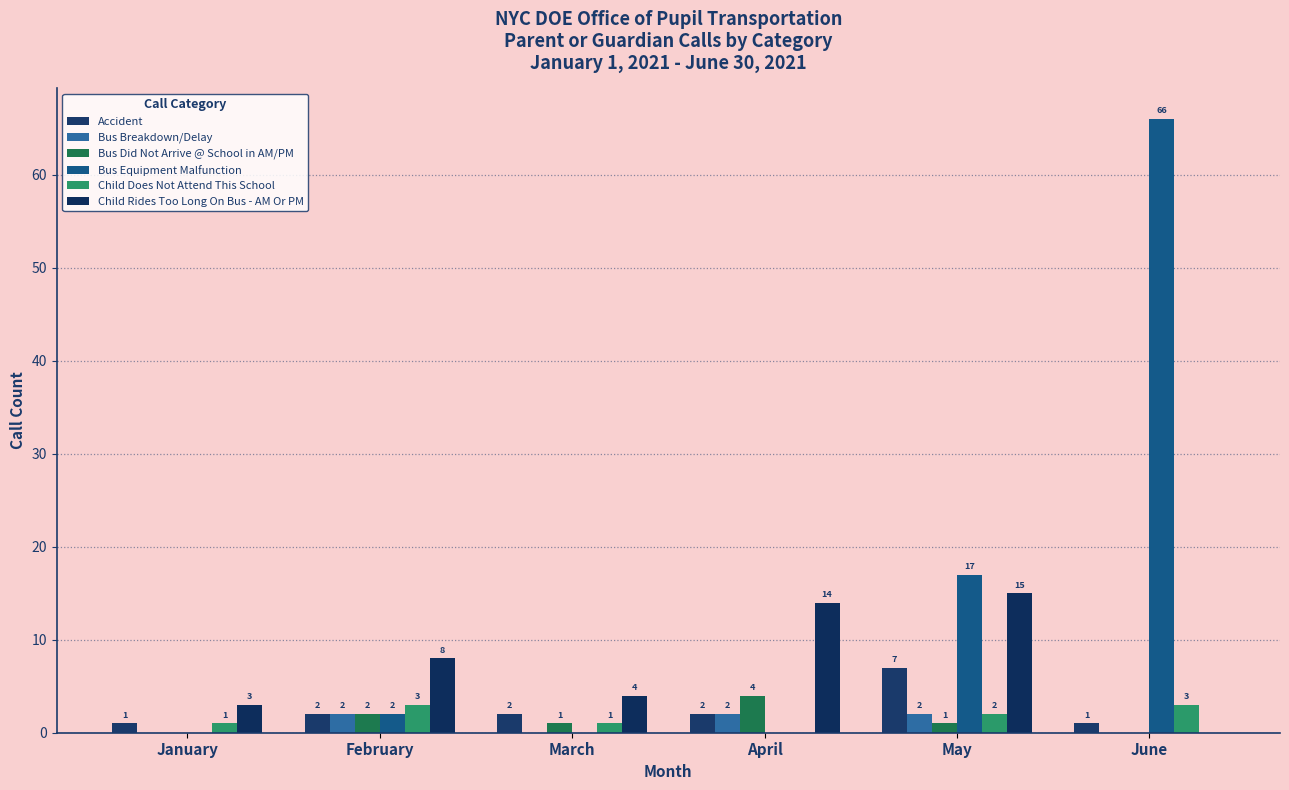

Rank the series at March from highest to lowest value.

Child Rides Too Long On Bus - AM Or PM, Accident, Bus Did Not Arrive @ School in AM/PM, Child Does Not Attend This School, Bus Breakdown/Delay, Bus Equipment Malfunction